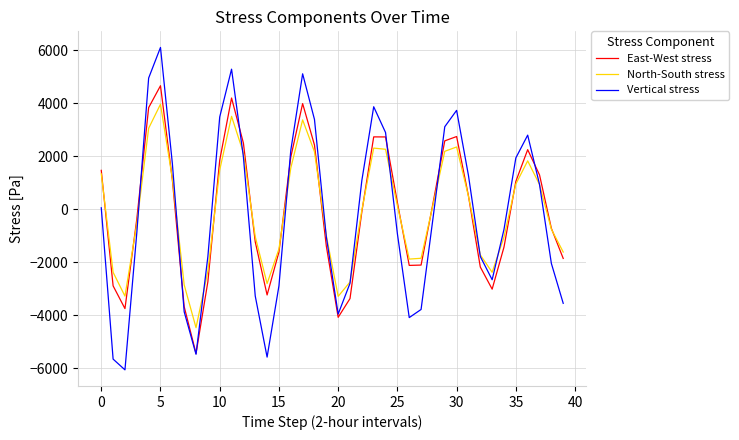

What is the maximum value for Vertical stress?

6105.8